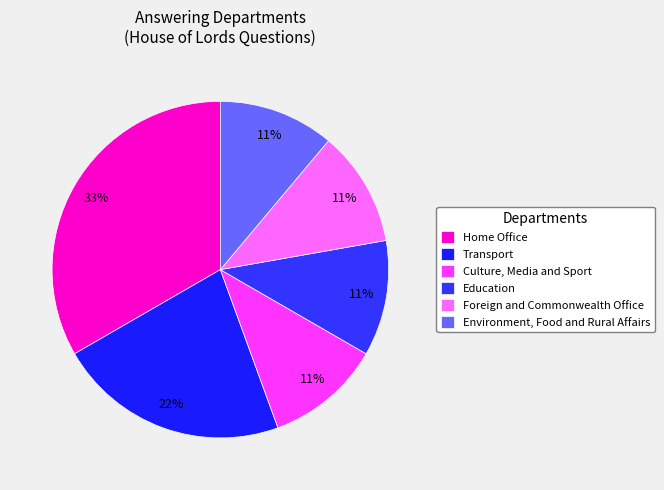

How many segments does this pie chart have?

6